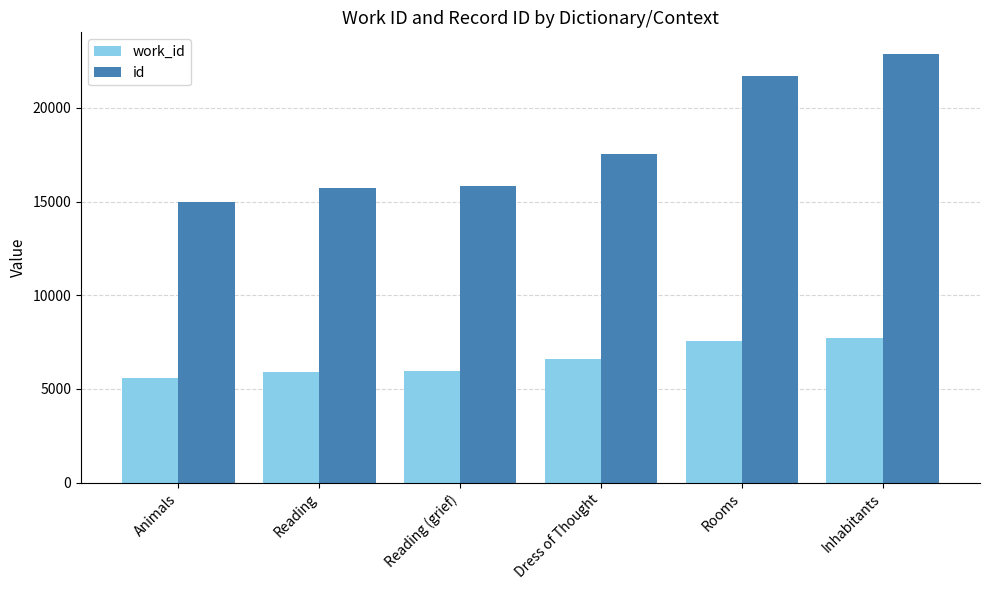

How many values in the work_id series are below 6611?

3